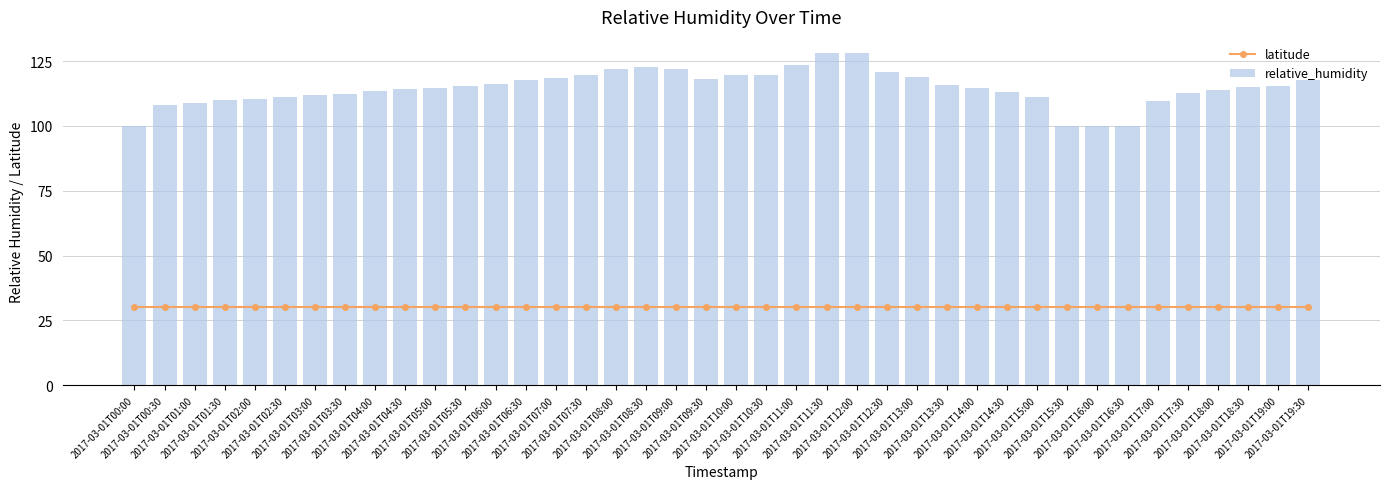

Which series has the largest total across all categories?

relative_humidity